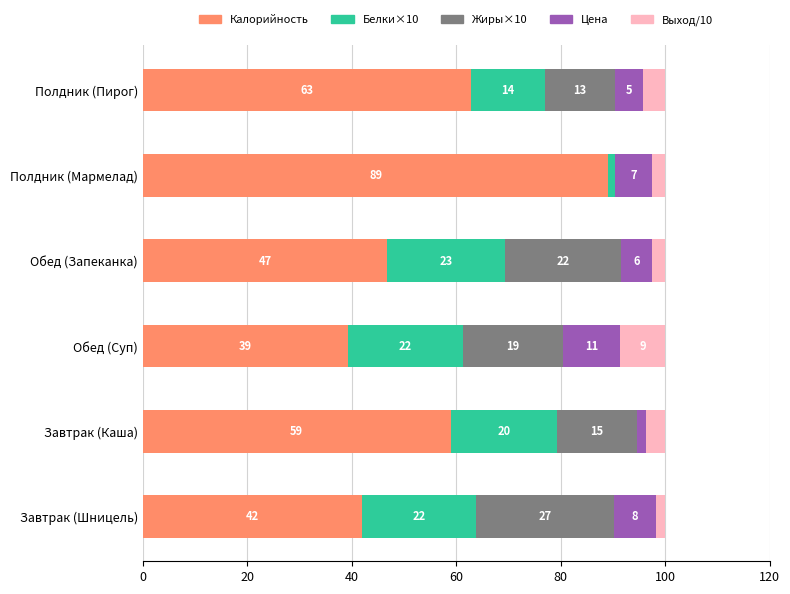

What are all the series names shown in the legend?

Калорийность, Белки×10, Жиры×10, Цена, Выход/10